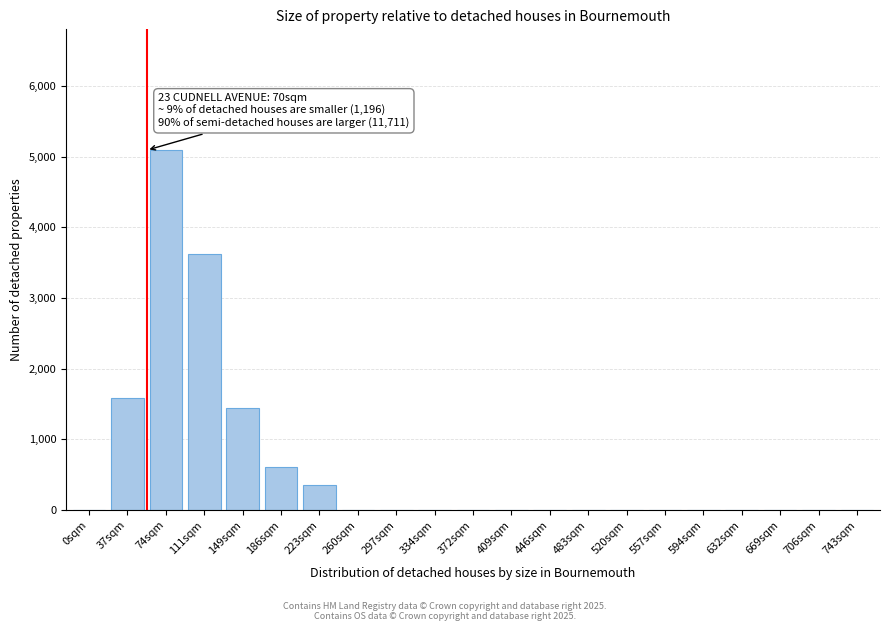

Reading left to right, extract all data points from this chart.

0sqm=0	37sqm=1580	74sqm=5090	111sqm=3620	149sqm=1450	186sqm=610	223sqm=360	260sqm=0	297sqm=0	334sqm=0	372sqm=0	409sqm=0	446sqm=0	483sqm=0	520sqm=0	557sqm=0	594sqm=0	632sqm=0	669sqm=0	706sqm=0	743sqm=0